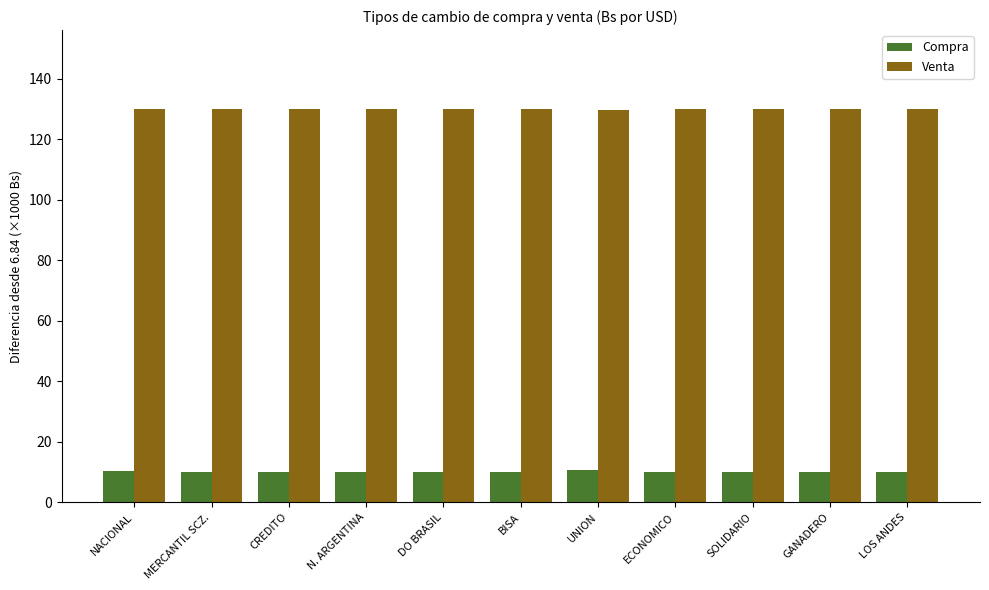

Is the value of Venta at N. ARGENTINA greater than the value of Compra at DO BRASIL?

Yes